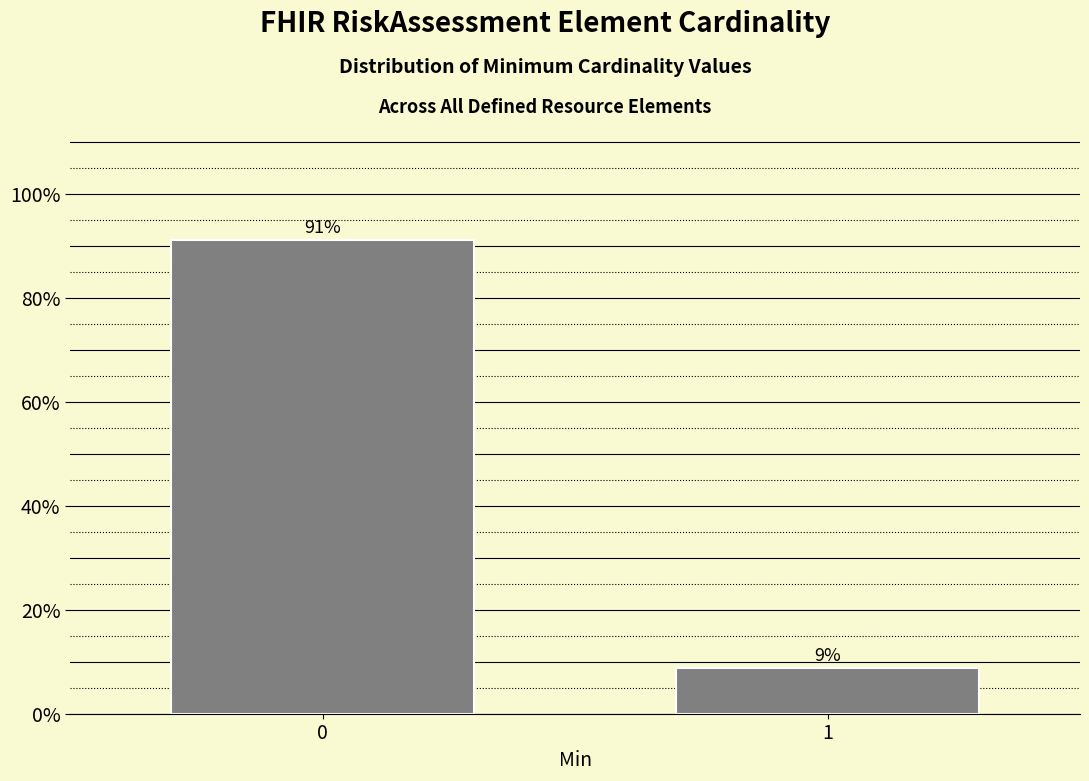

Does the chart contain any negative values?

No